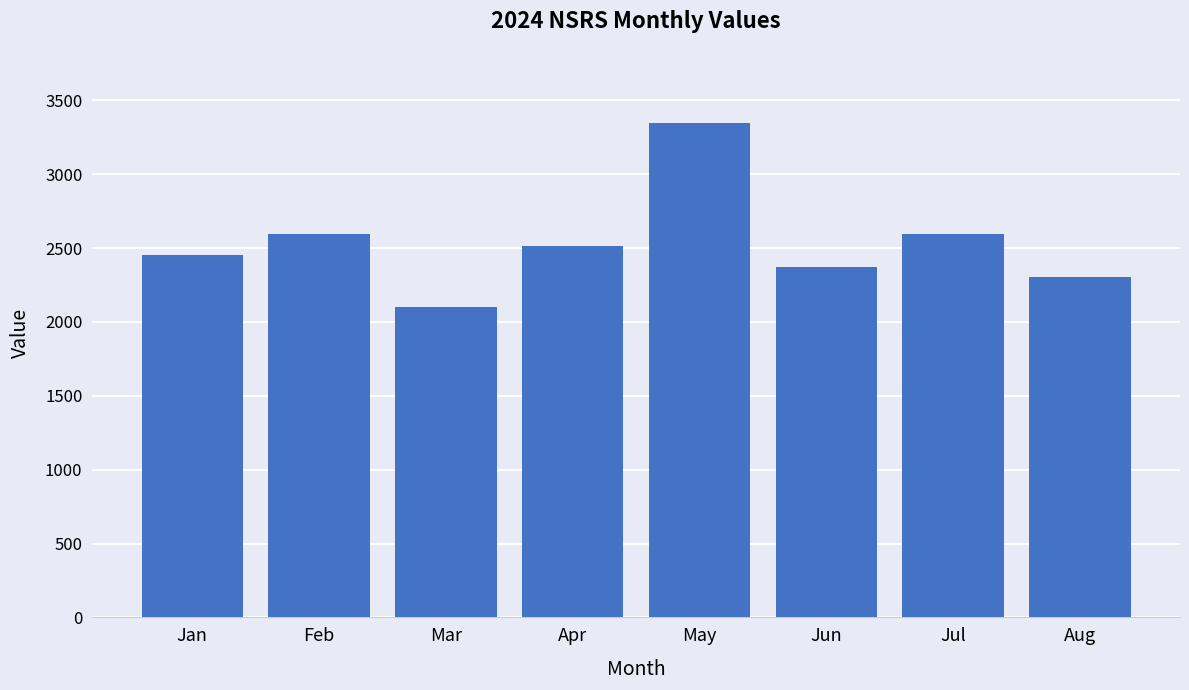

What is the minimum value shown in the chart?

2103